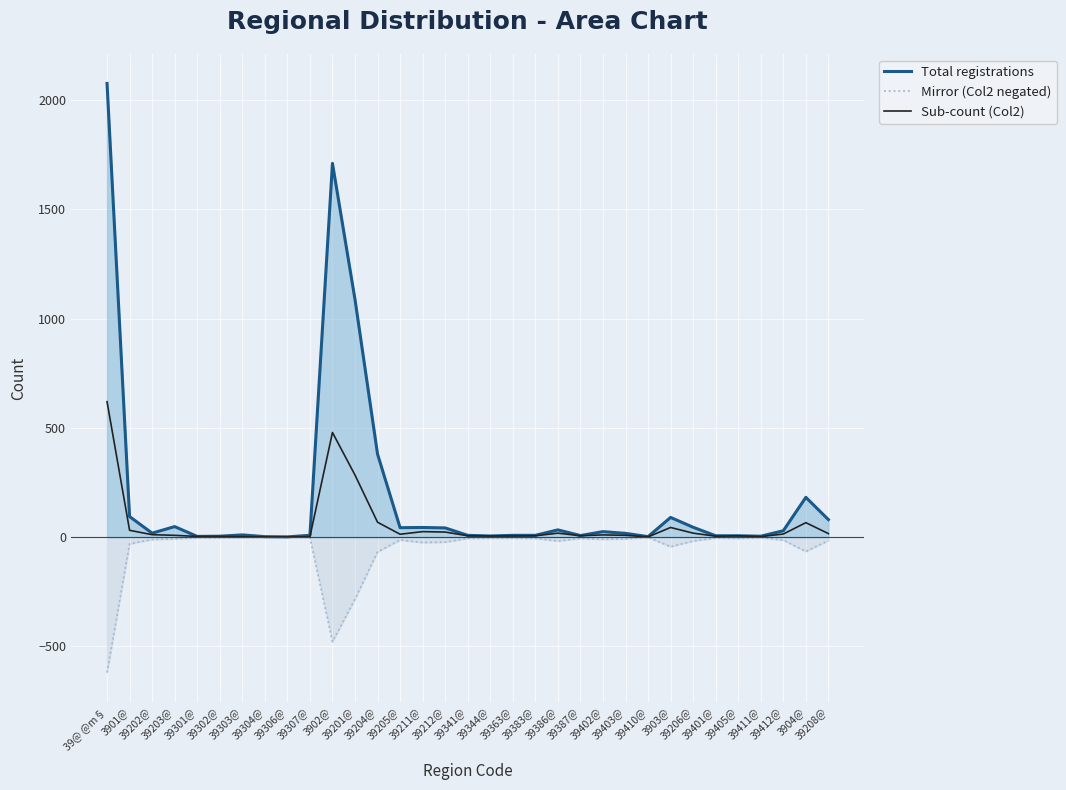

What is the label of the 8th point from the right?

3903@